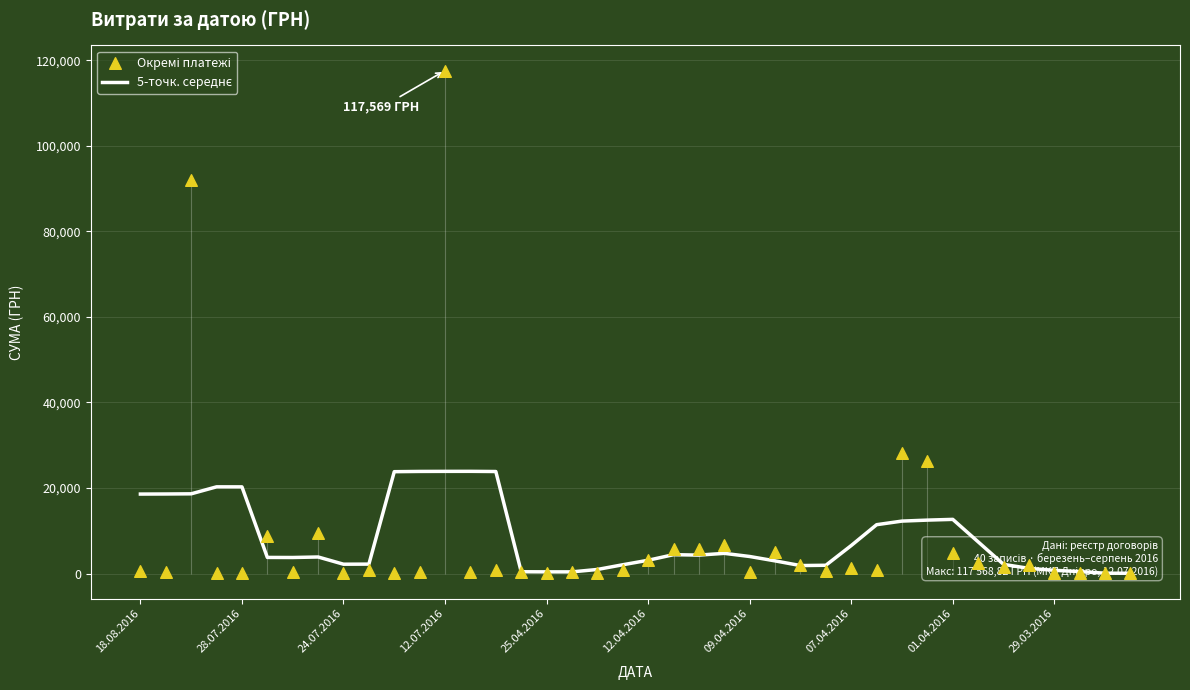

Which series contains the highest Y value?

Окремі платежі